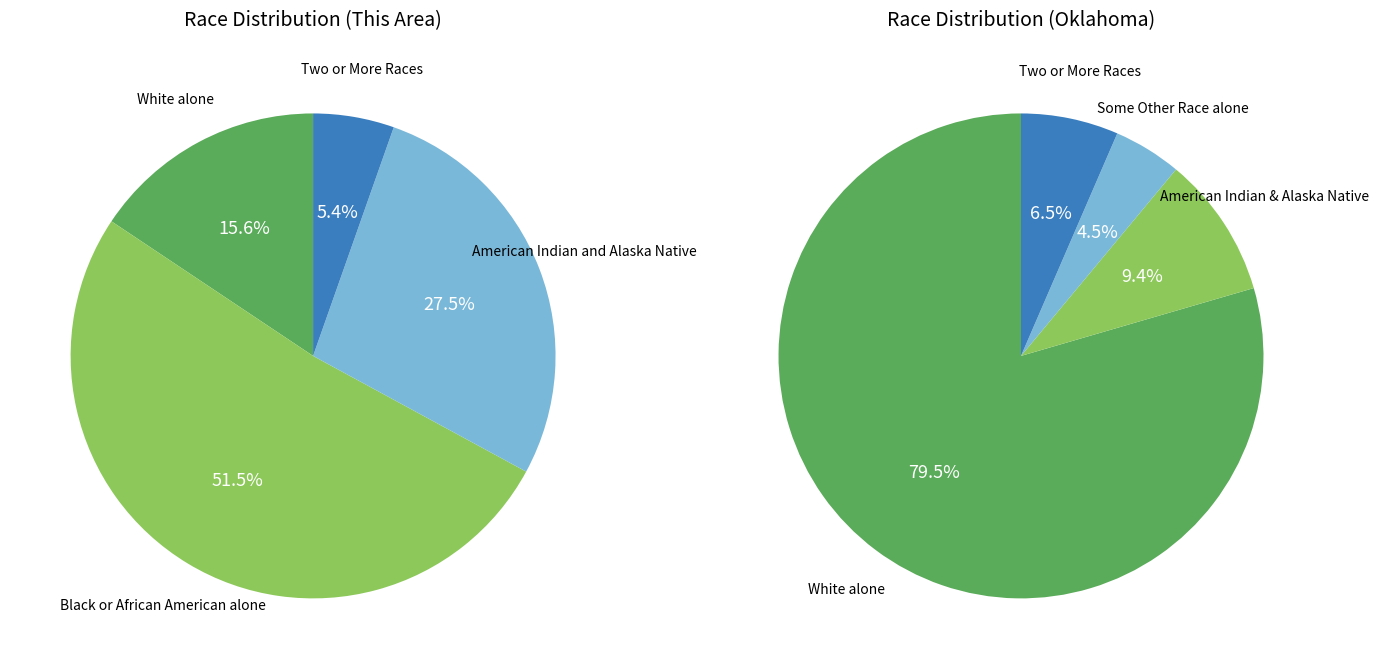

Do Black or African American alone and Two or More Races together represent more than half of the pie?

Yes